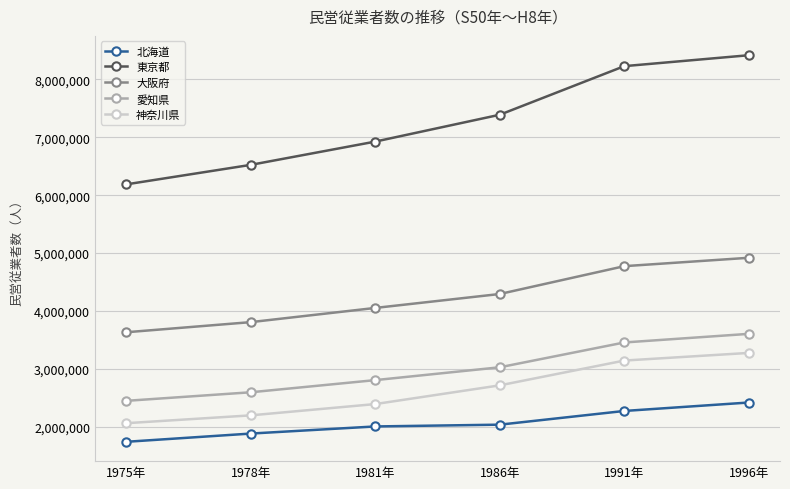

Count the number of data series in this chart.

5